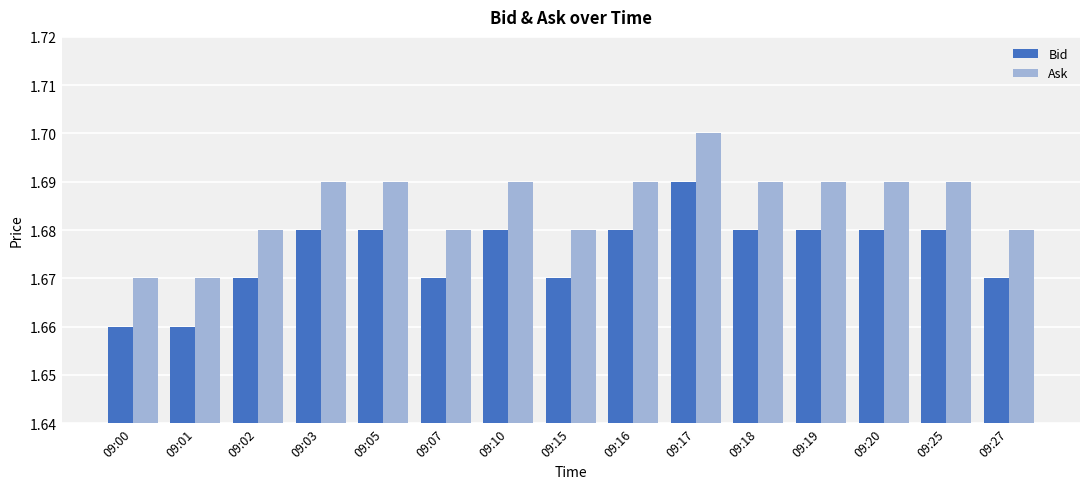

At which category is the sum across all series the highest?

09:17